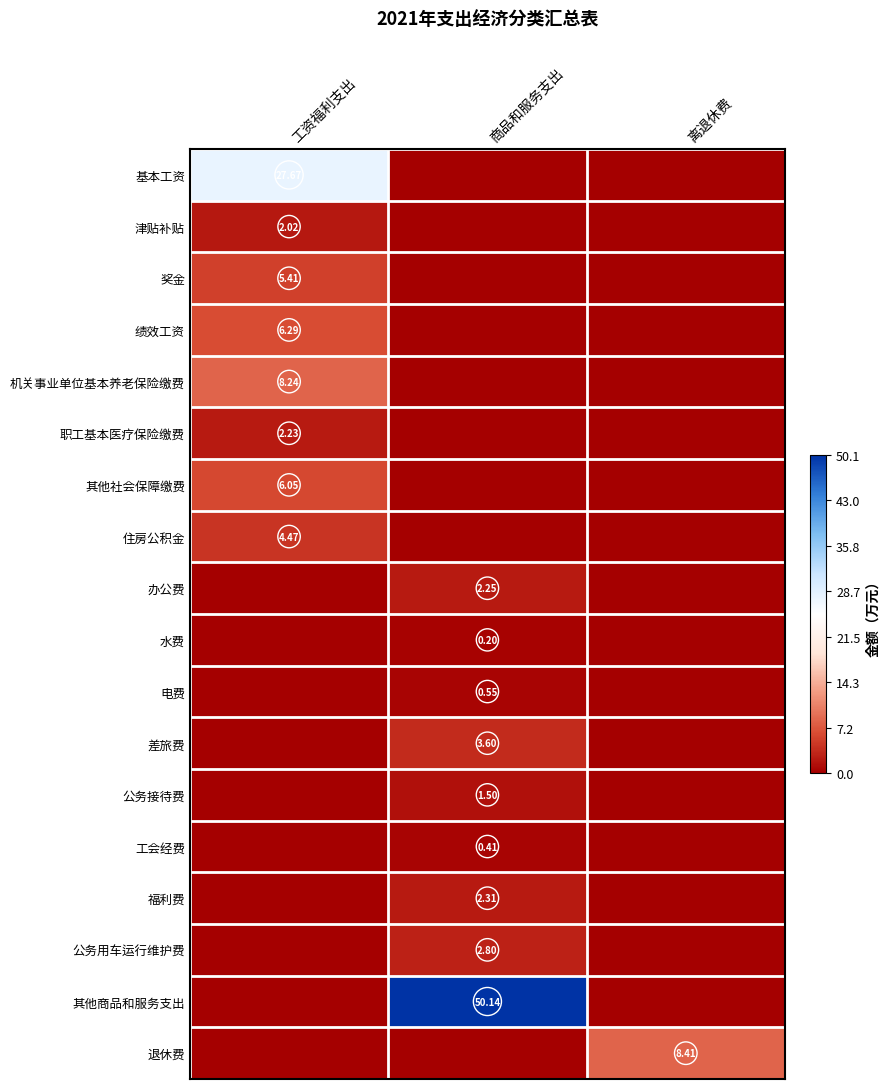

What is the average value of the 其他商品和服务支出 series?

16.7